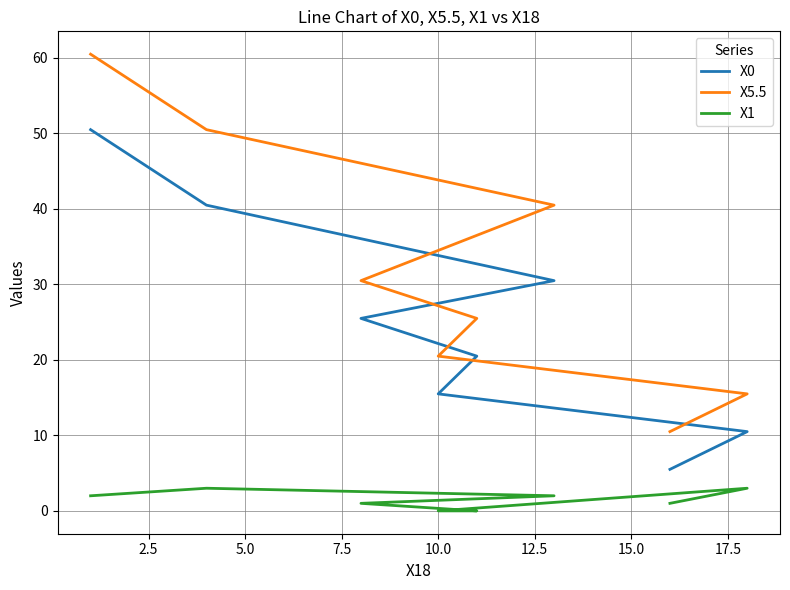

Rank the series by their maximum value, from lowest to highest.

X1, X0, X5.5